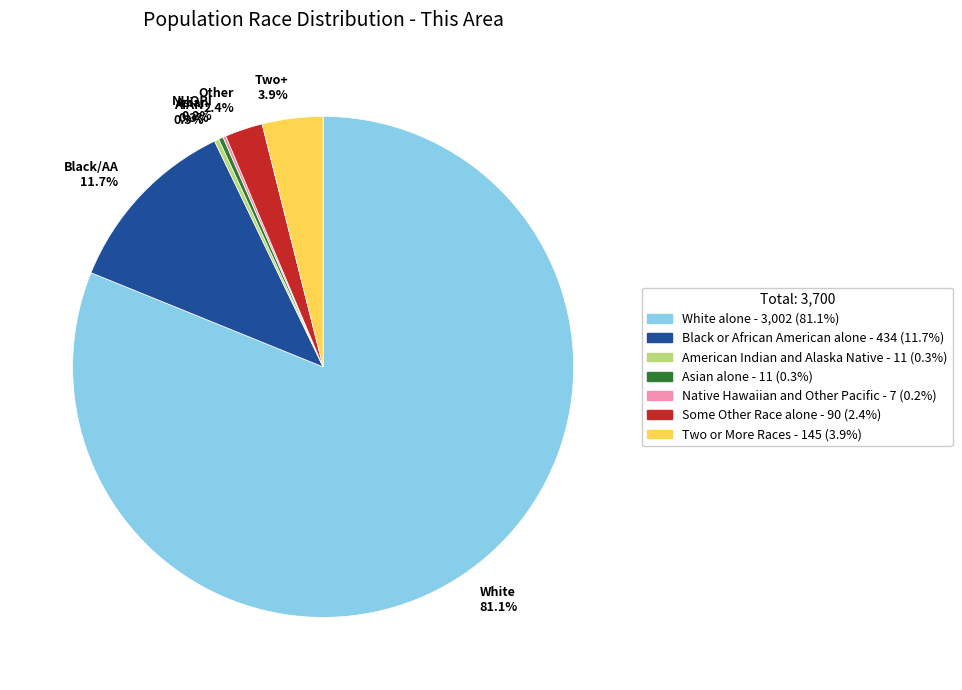

Which has a higher value, Asian alone or Black or African American alone?

Black or African American alone